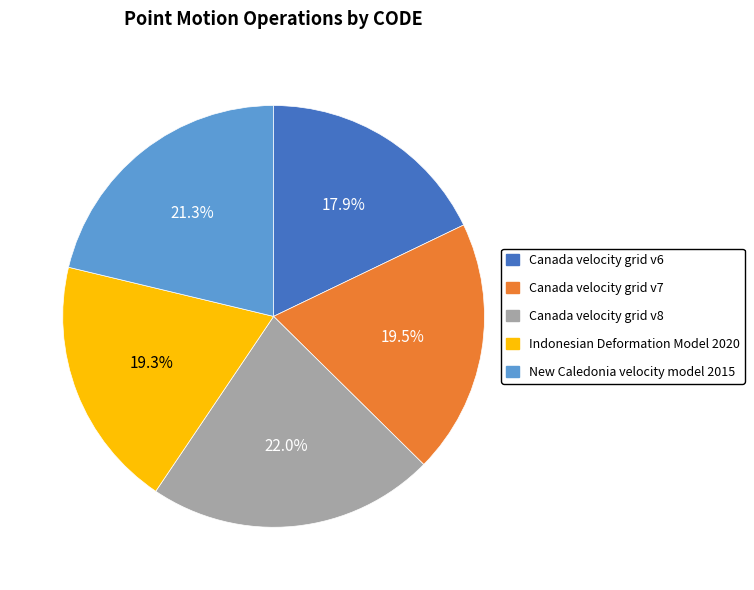

What percentage do Canada velocity grid v6 and Canada velocity grid v7 together represent?

37.4%